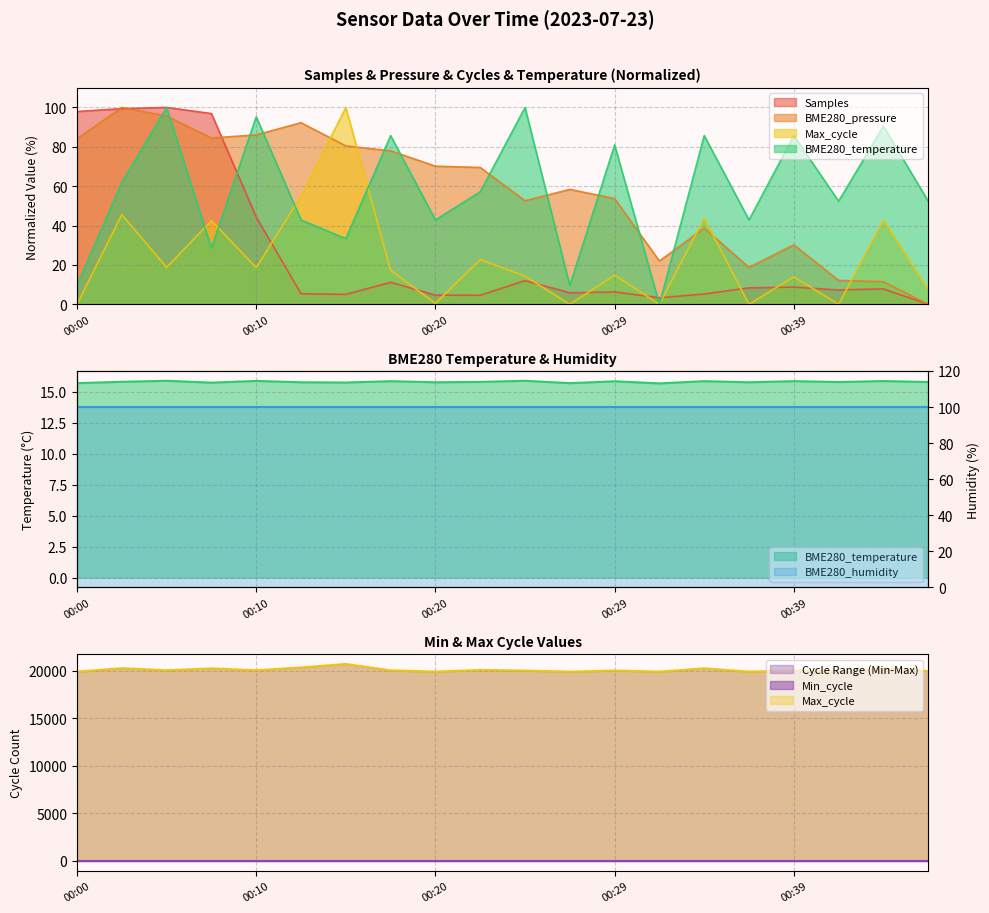

What is the spread (max minus min) of values at 00:44?

34.9